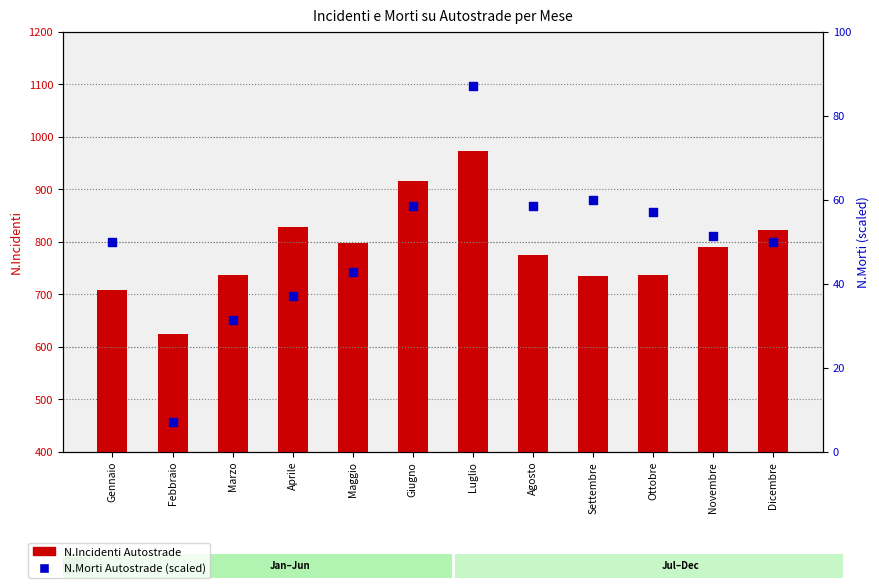

Is the value of N.Incidenti Autostrade at Maggio greater than the value of N.Morti Autostrade at Febbraio?

Yes